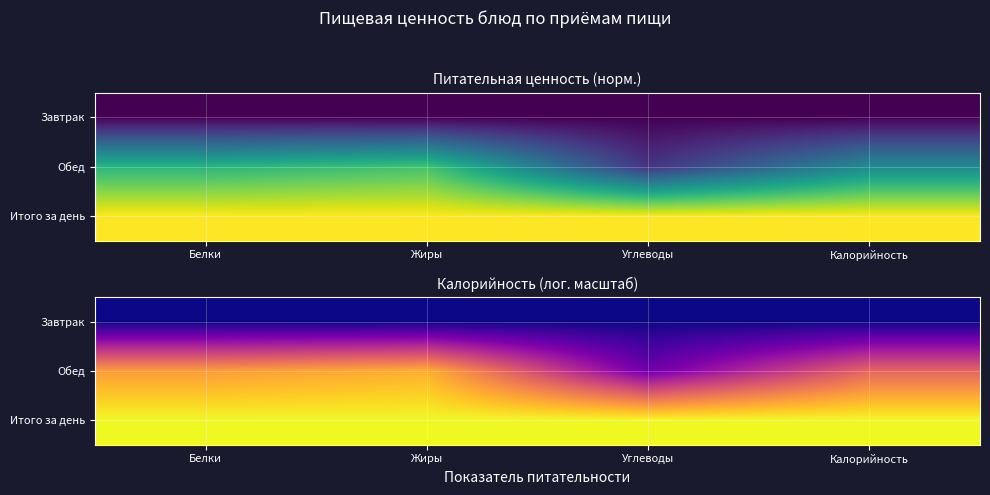

Count the number of data series in this chart.

3